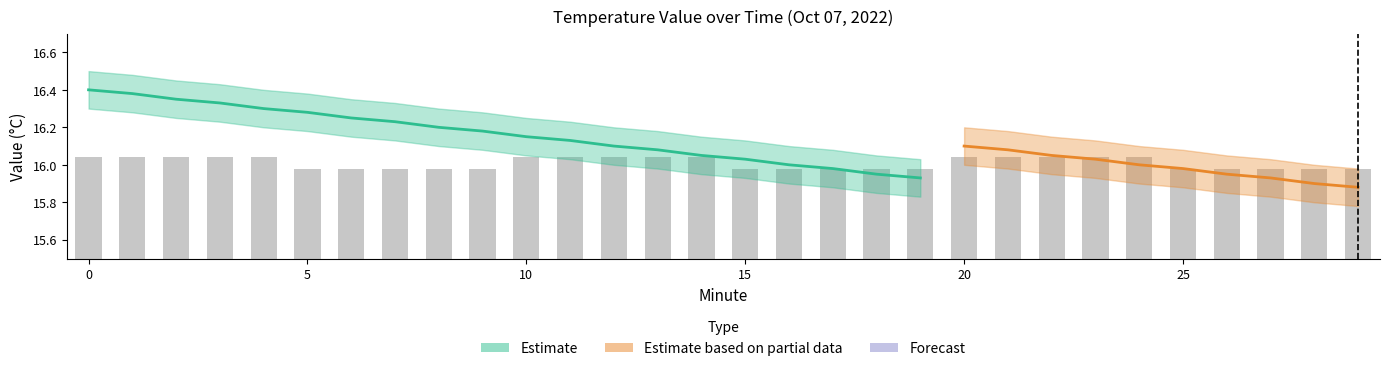

True or false: the data shows 0.1 at 8.

False